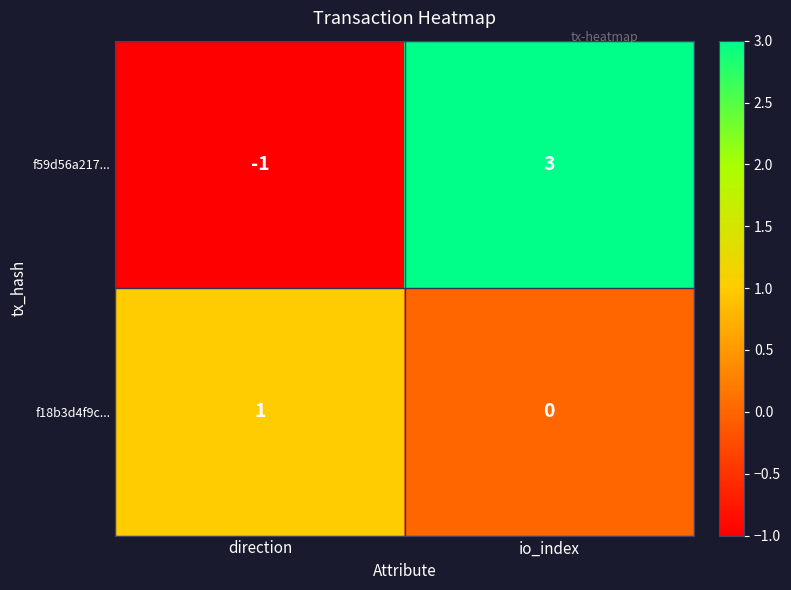

The f18b3d4f9c... series shows 1 at direction. True or false?

True